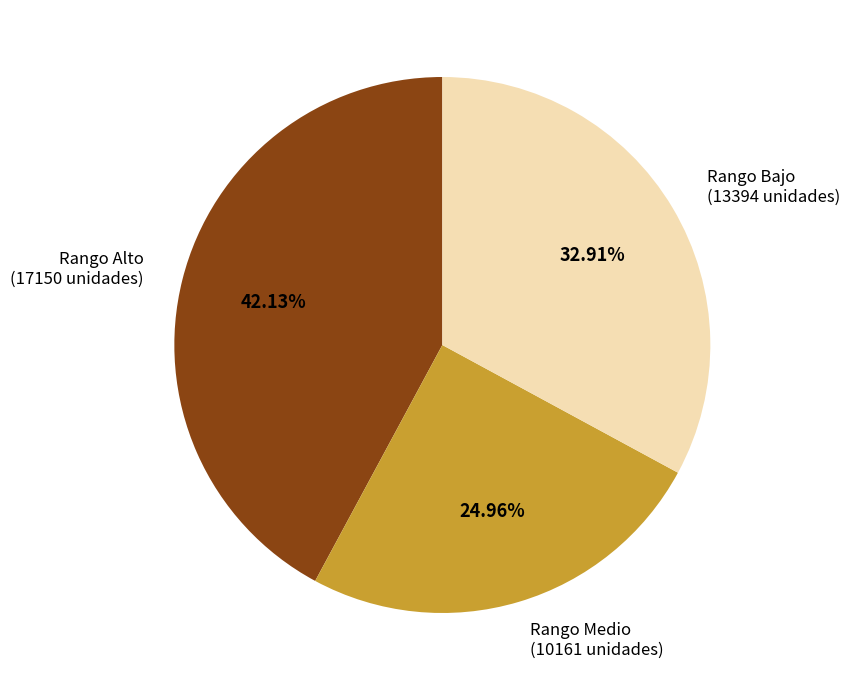

Is there a majority slice in this chart?

No